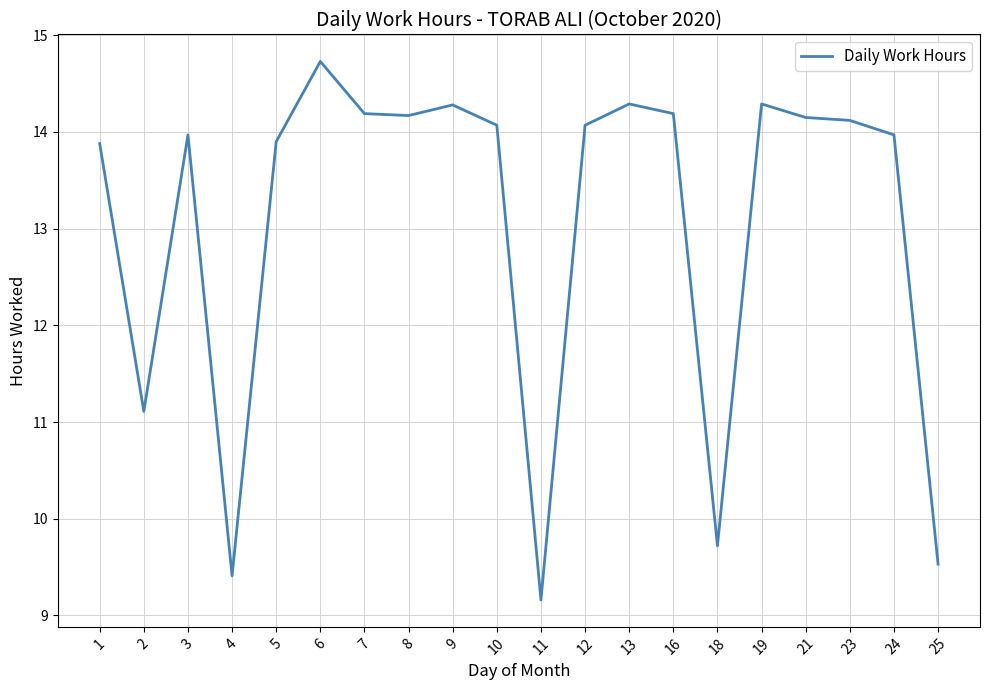

What is the ratio of the value at 11 to the value at 12?

0.7